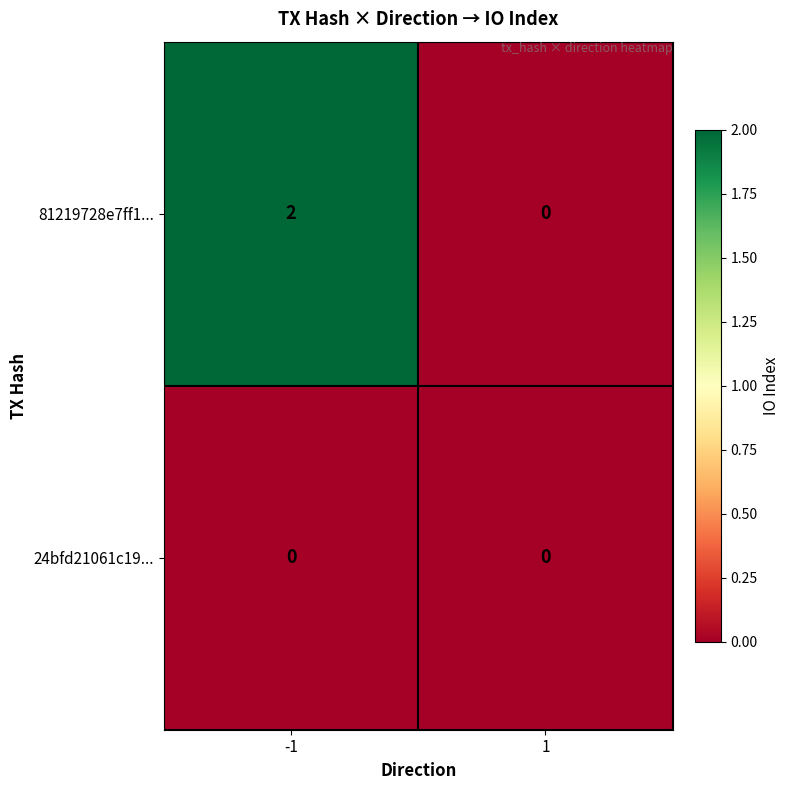

The value of 81219728e7ff1... at 1 is -1. True or false?

False